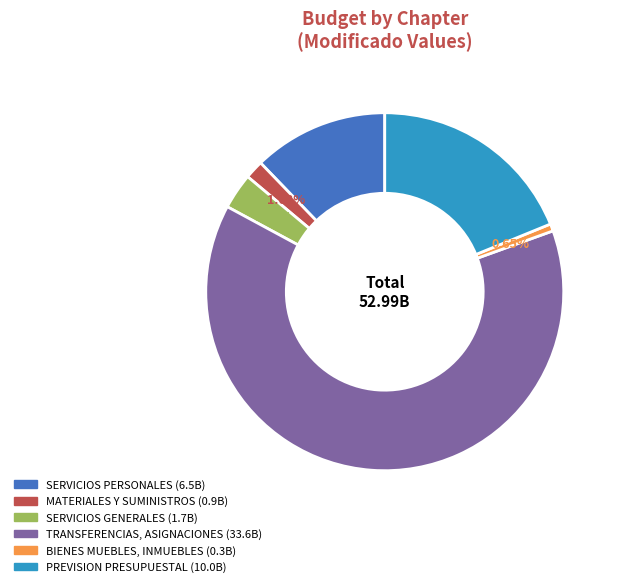

Is there a majority slice in this chart?

Yes